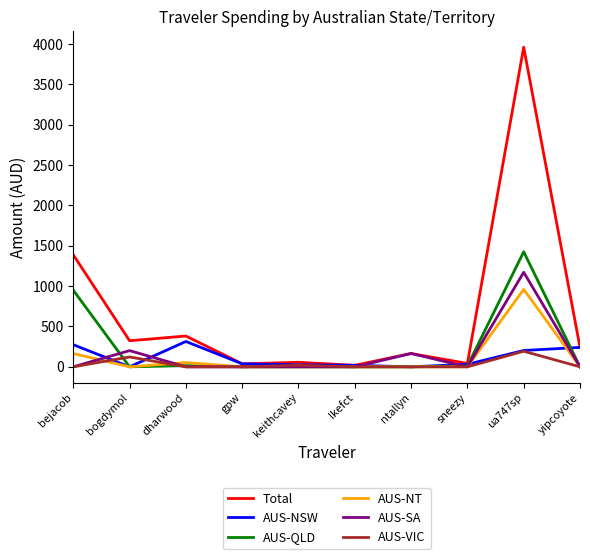

Where is AUS-SA nearest to the value 585?

bogdymol